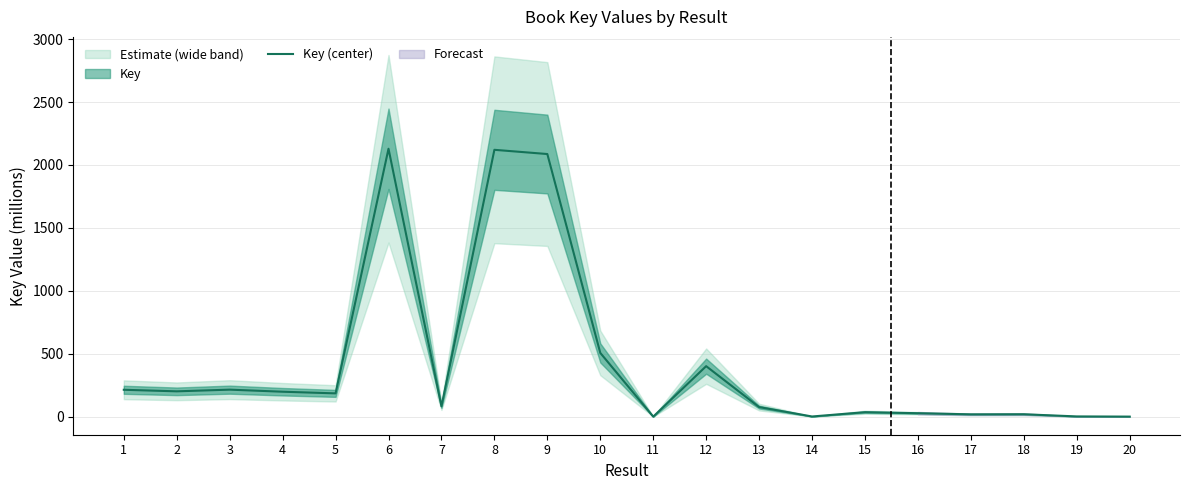

Rank the categories by value from lowest to highest.

11, 20, 14, 19, 17, 18, 16, 15, 13, 7, 5, 4, 2, 1, 3, 12, 10, 9, 8, 6